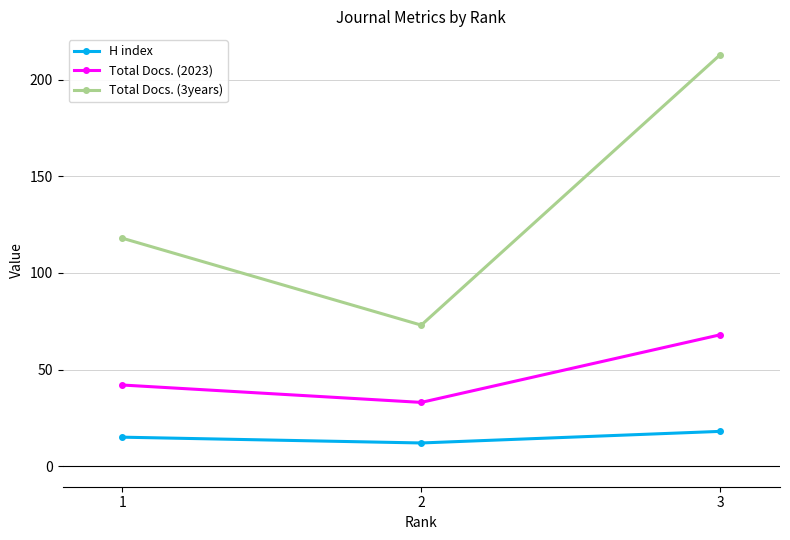

What is the spread (max minus min) of values at 3?

195